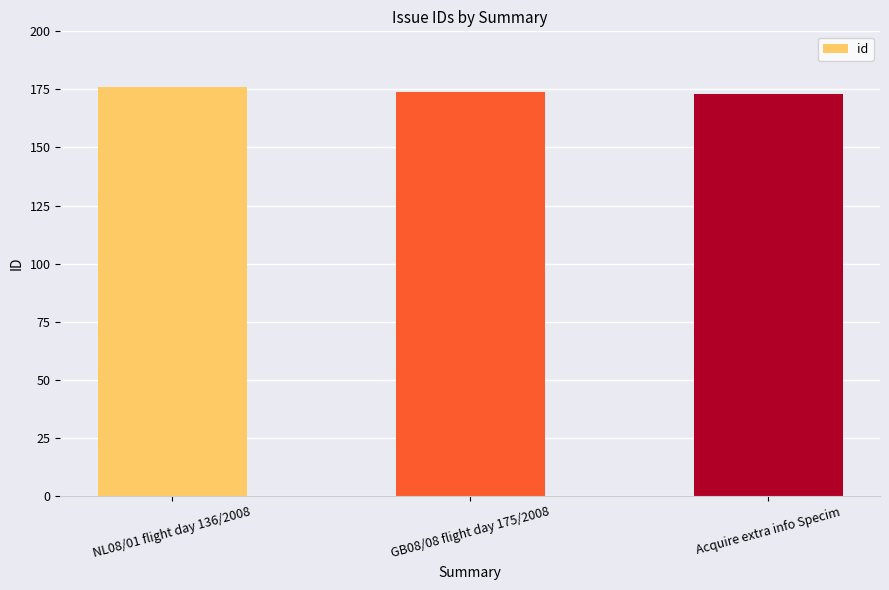

What is the label of the 3rd bar from the right?

NL08/01 flight day 136/2008